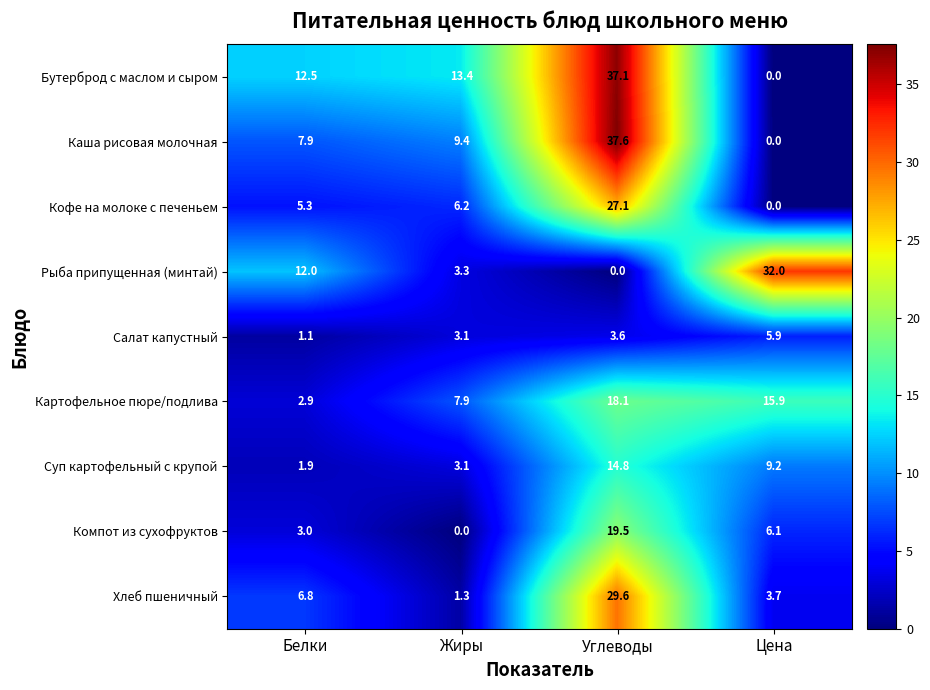

Between Белки and Цена, which series saw the biggest shift?

Рыба припущенная (минтай)